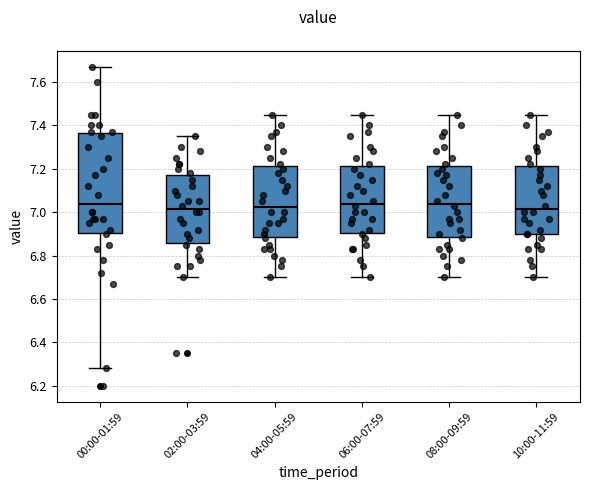

Reading left to right, transcribe this box plot: for each box, give where its median line is, the range the box spans, and where its two whiskers end, as read against the y-axis. The values are not printed on the chart, so give them approximately, as read against the axis.

00:00-01:59: median 7.04, box 6.90 to 7.36, whiskers 6.28 to 7.68
02:00-03:59: median 7.02, box 6.86 to 7.18, whiskers 6.70 to 7.36
04:00-05:59: median 7.02, box 6.88 to 7.22, whiskers 6.70 to 7.46
06:00-07:59: median 7.04, box 6.90 to 7.22, whiskers 6.70 to 7.46
08:00-09:59: median 7.04, box 6.88 to 7.22, whiskers 6.70 to 7.46
10:00-11:59: median 7.02, box 6.90 to 7.22, whiskers 6.70 to 7.46